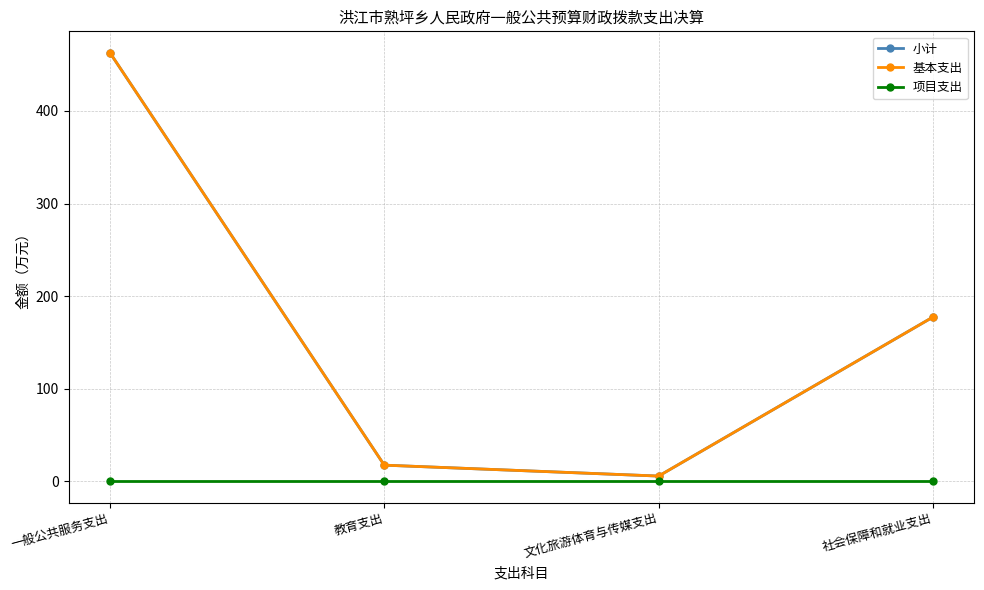

Does the chart have visible grid lines?

Yes